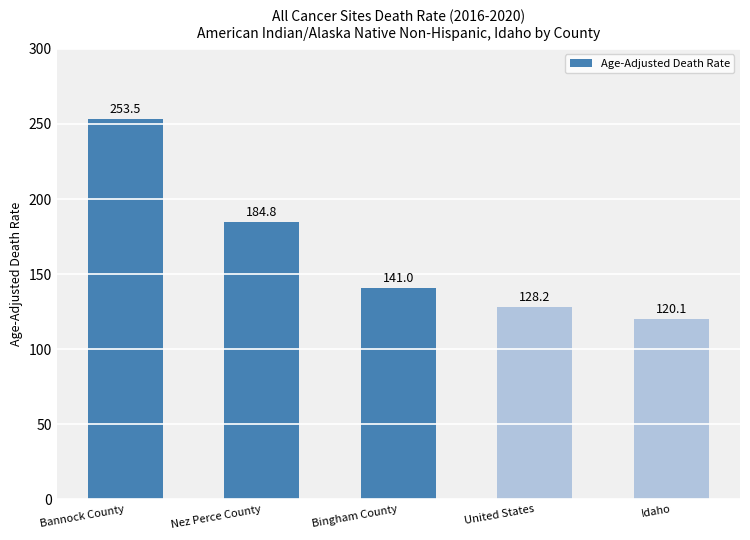

What is the value of the 5th bar from the left?

120.1